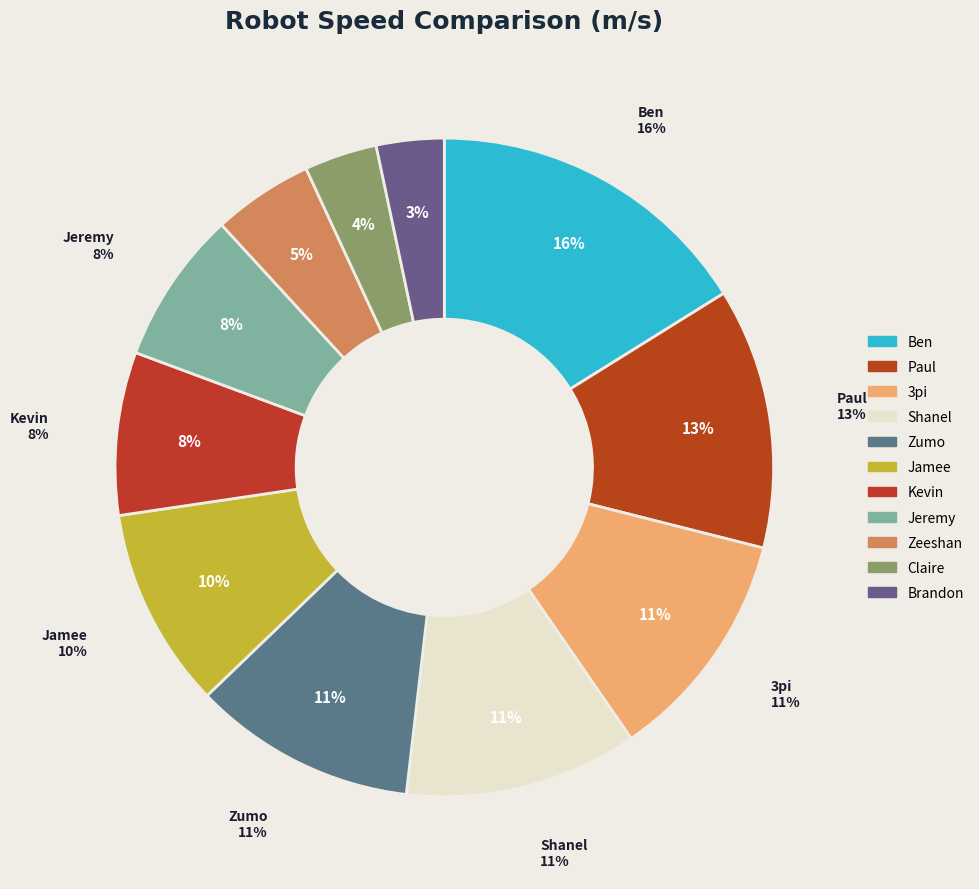

What percentage is the Brandon slice, to the nearest percent?

3%